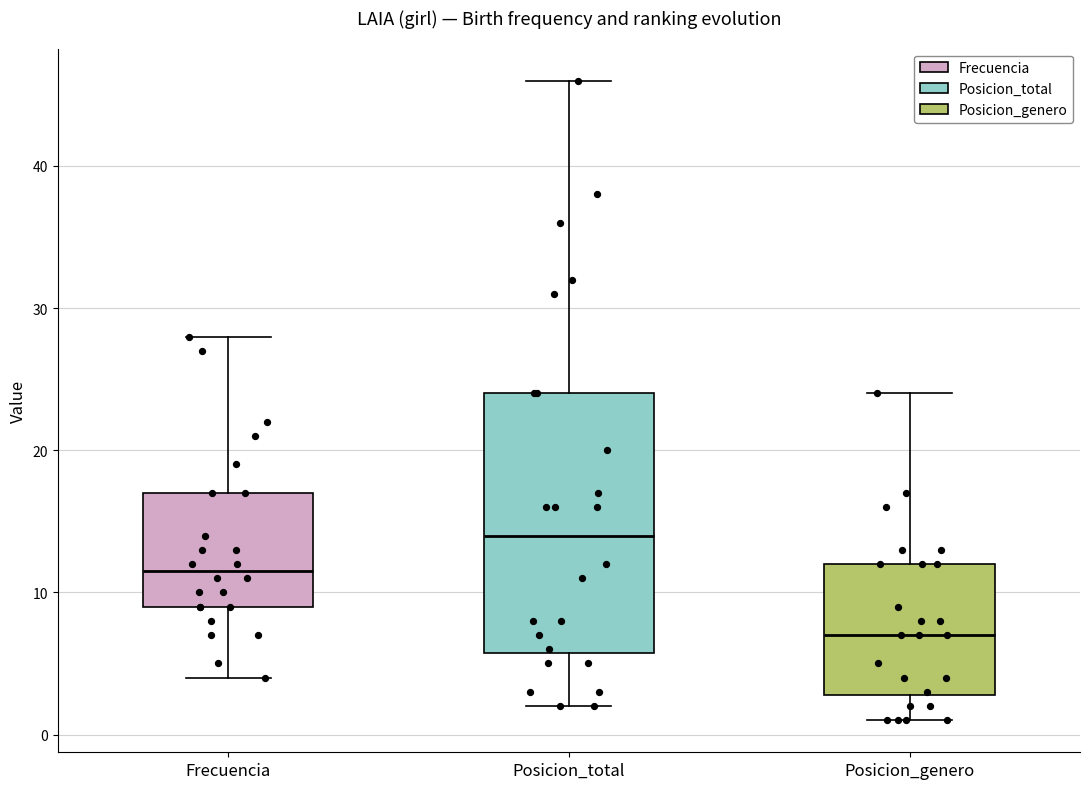

Reading left to right, read every box against the y-axis: the position of its median line, the range the box covers, and the ends of its whiskers. The values are not printed on the chart, so give them approximately, as read against the axis.

Frecuencia: median 12, box 9 to 17, whiskers 4 to 28
Posicion_total: median 14, box 6 to 24, whiskers 2 to 46
Posicion_genero: median 7, box 3 to 12, whiskers 1 to 24